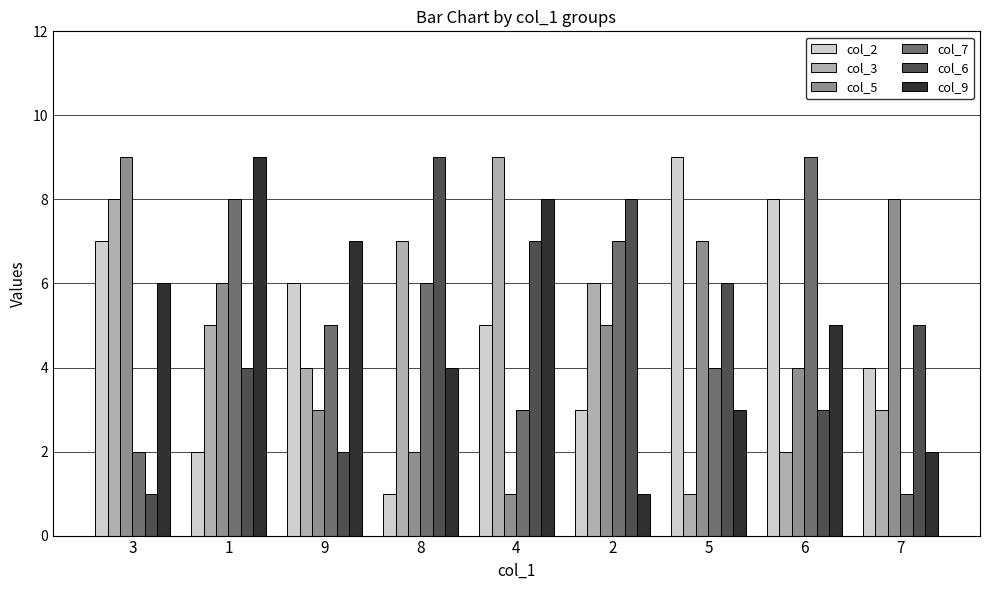

At which label does col_5 reach its minimum?

4